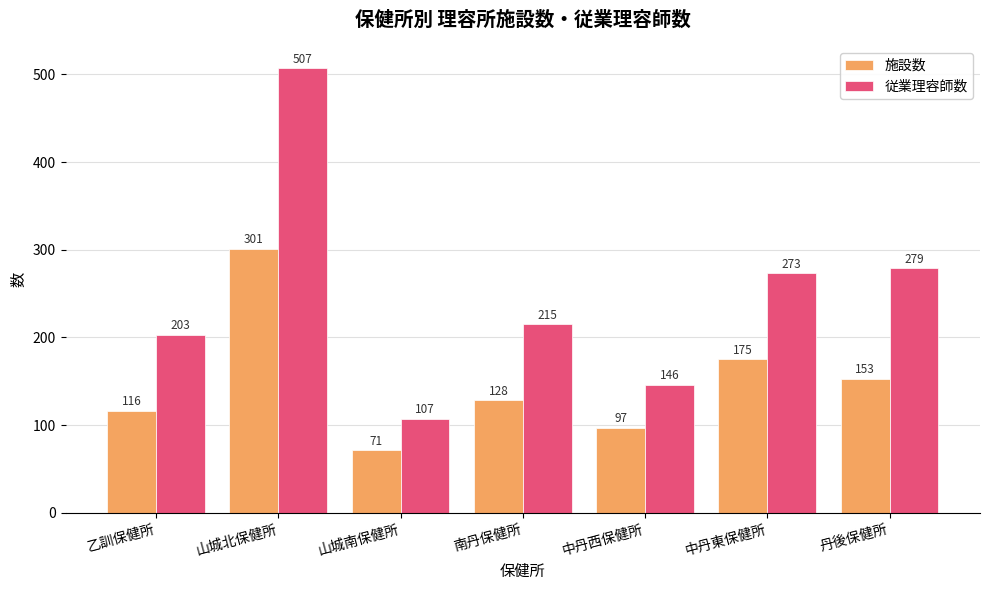

Which category has the highest value across all series?

山城北保健所